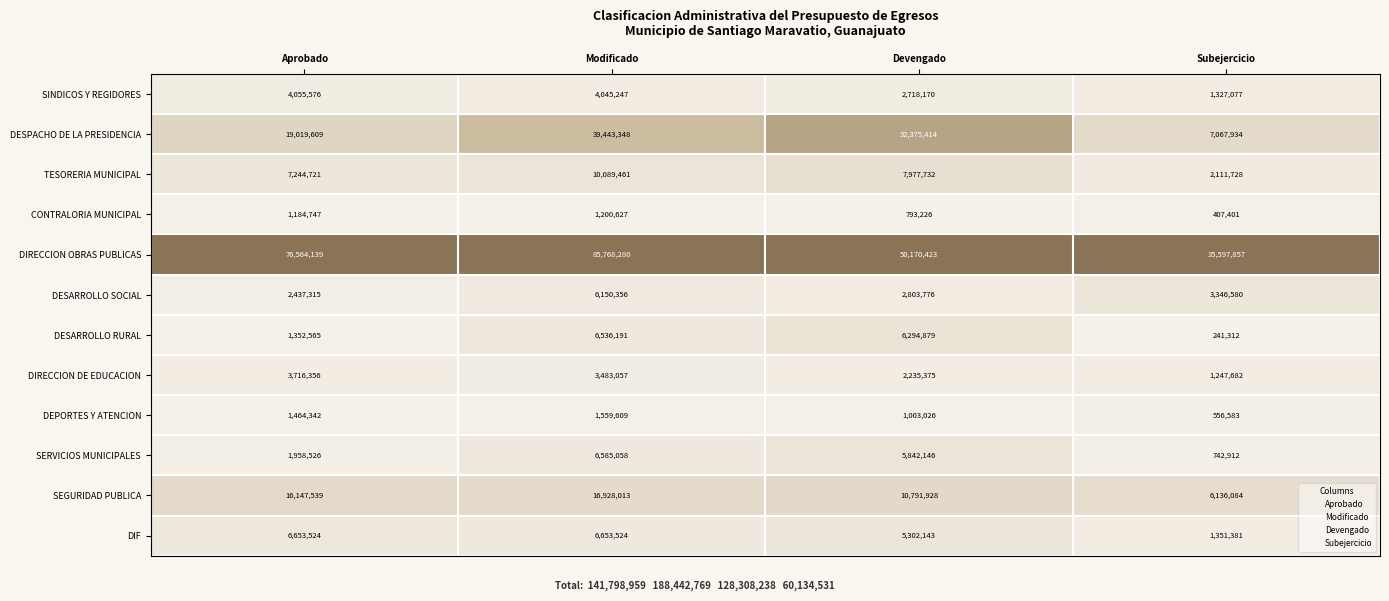

At Modificado, list the series in order from smallest to largest.

CONTRALORIA MUNICIPAL, DEPORTES Y ATENCION, DIRECCION DE EDUCACION, SINDICOS Y REGIDORES, DESARROLLO SOCIAL, DESARROLLO RURAL, SERVICIOS MUNICIPALES, DIF, TESORERIA MUNICIPAL, SEGURIDAD PUBLICA, DESPACHO DE LA PRESIDENCIA, DIRECCION OBRAS PUBLICAS